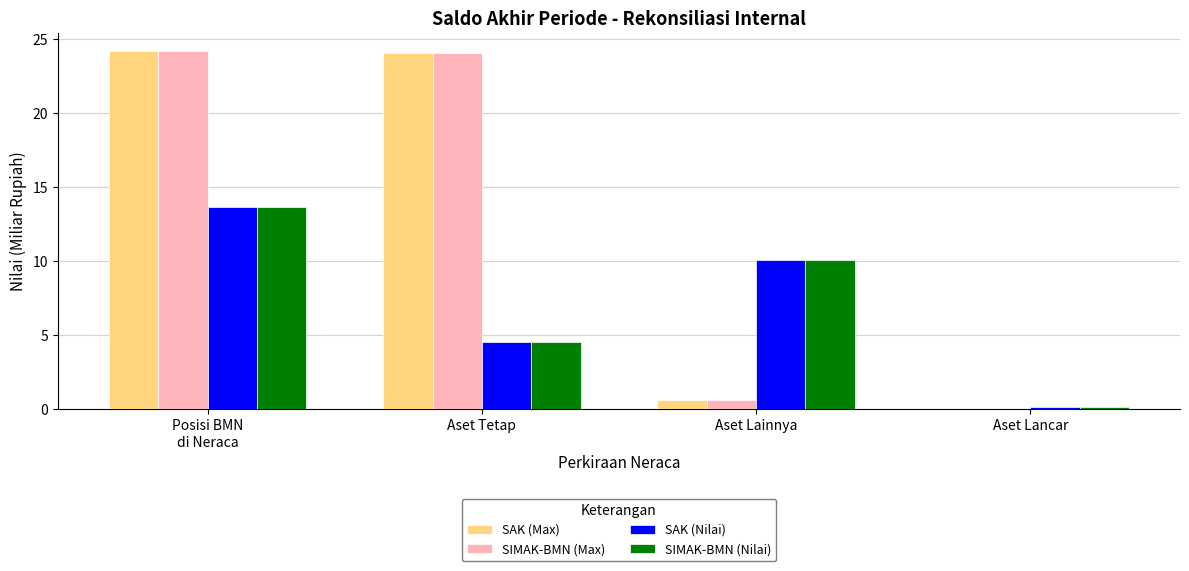

What is the total value across all series at Aset Tetap?

57.3